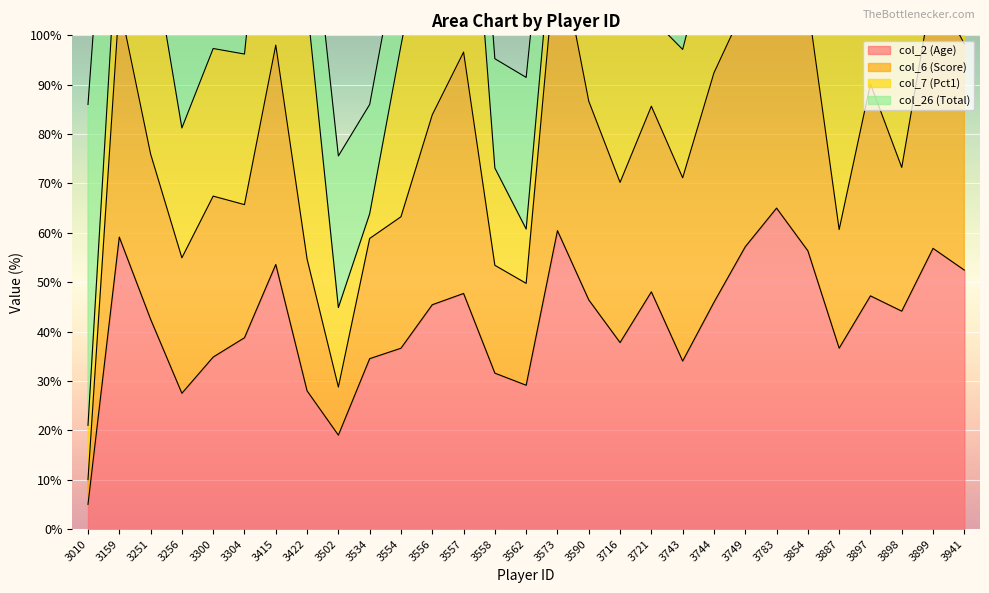

What is the average value of the col_6 series?

42.1